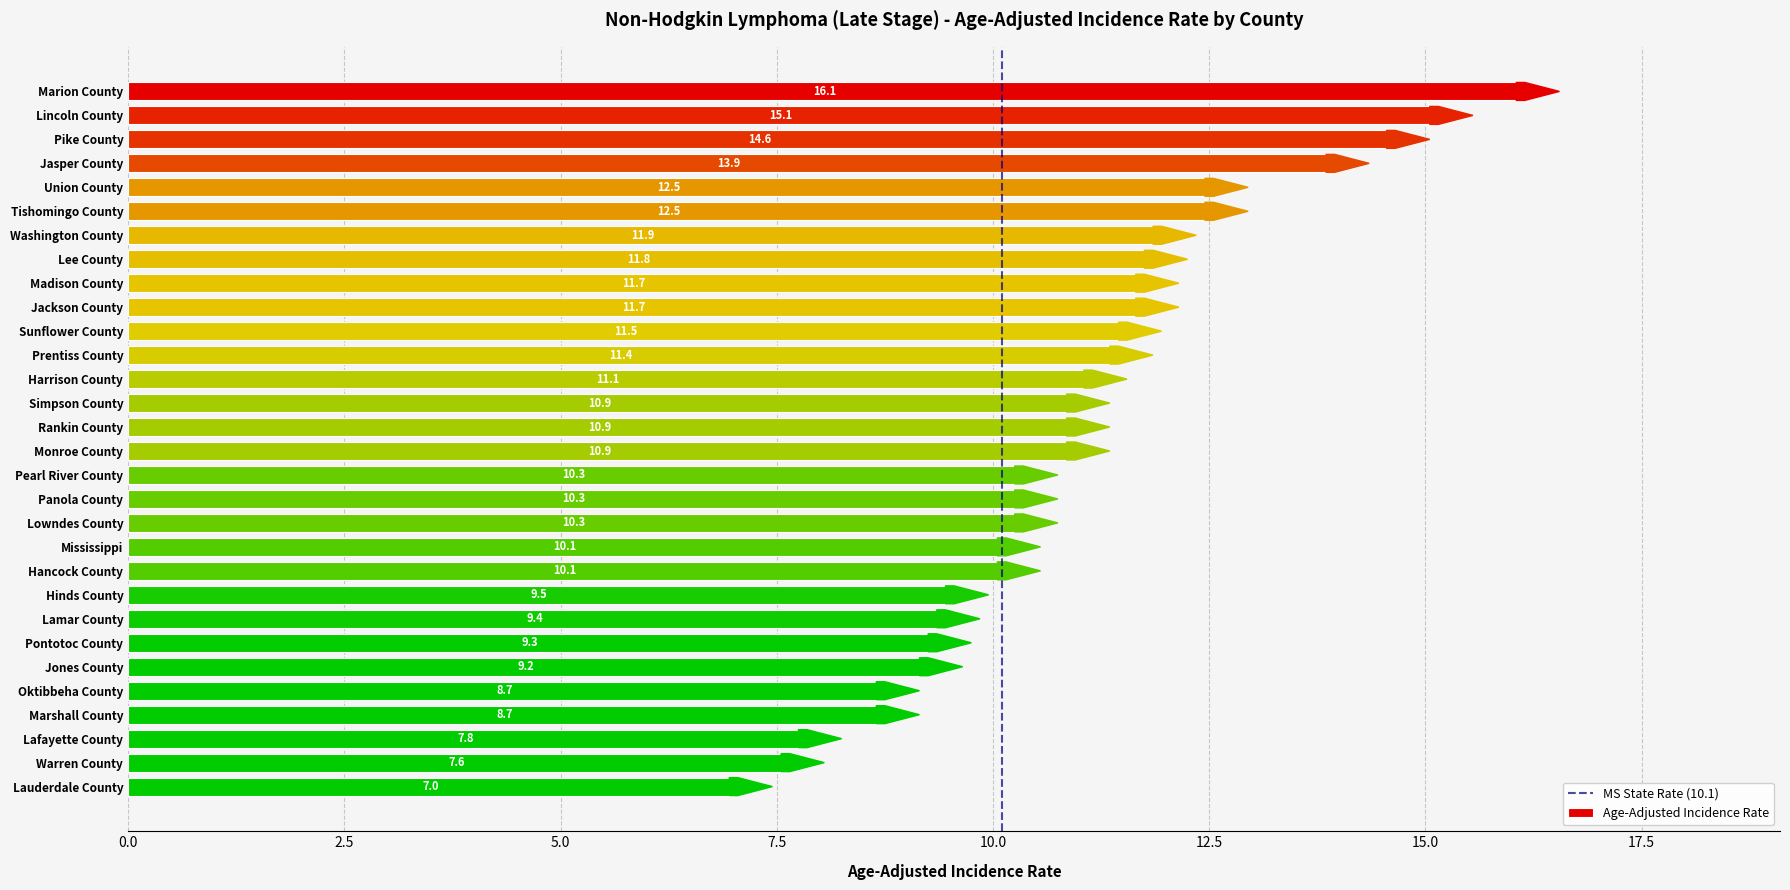

What is the difference between the maximum and second lowest values?

8.5